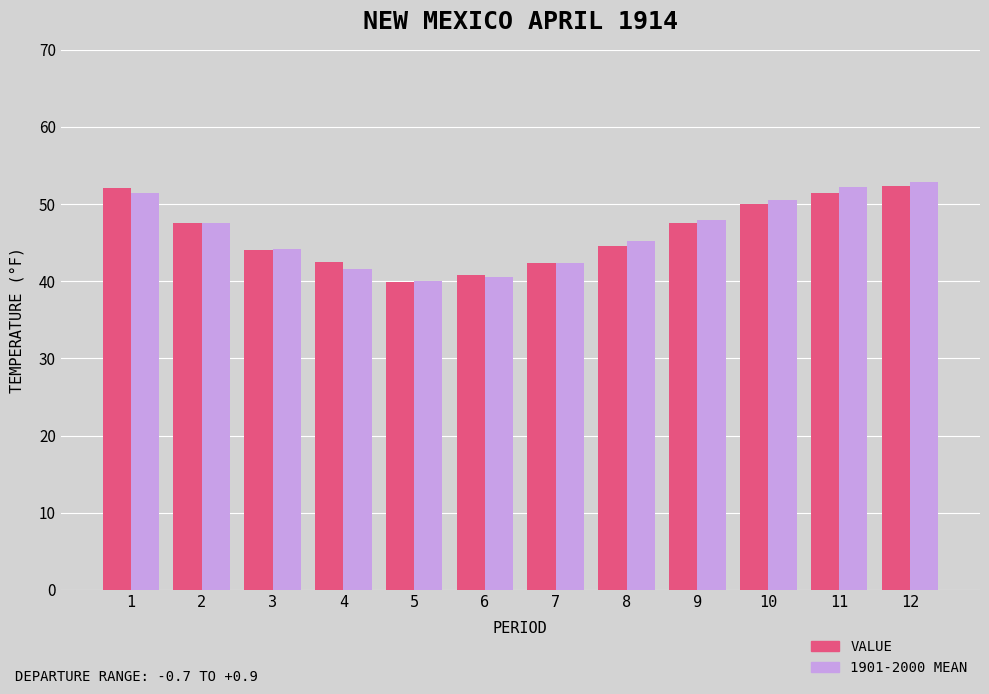

Count the number of categories in the chart.

12